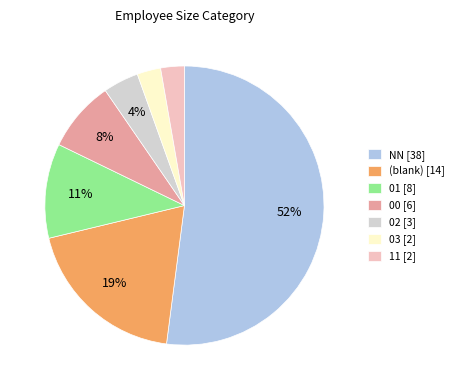

The 03 [2] slice represents 3% of the pie. True or false?

True